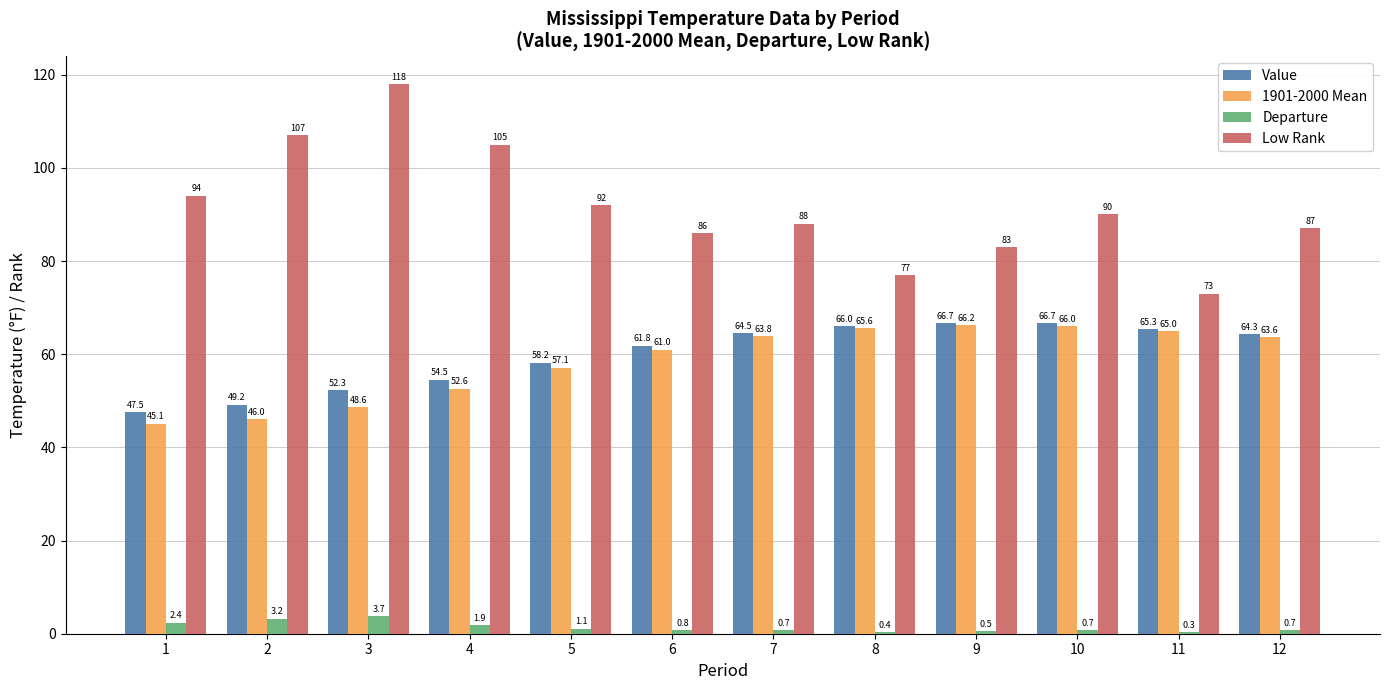

What is the sum of all Departure values?

16.4